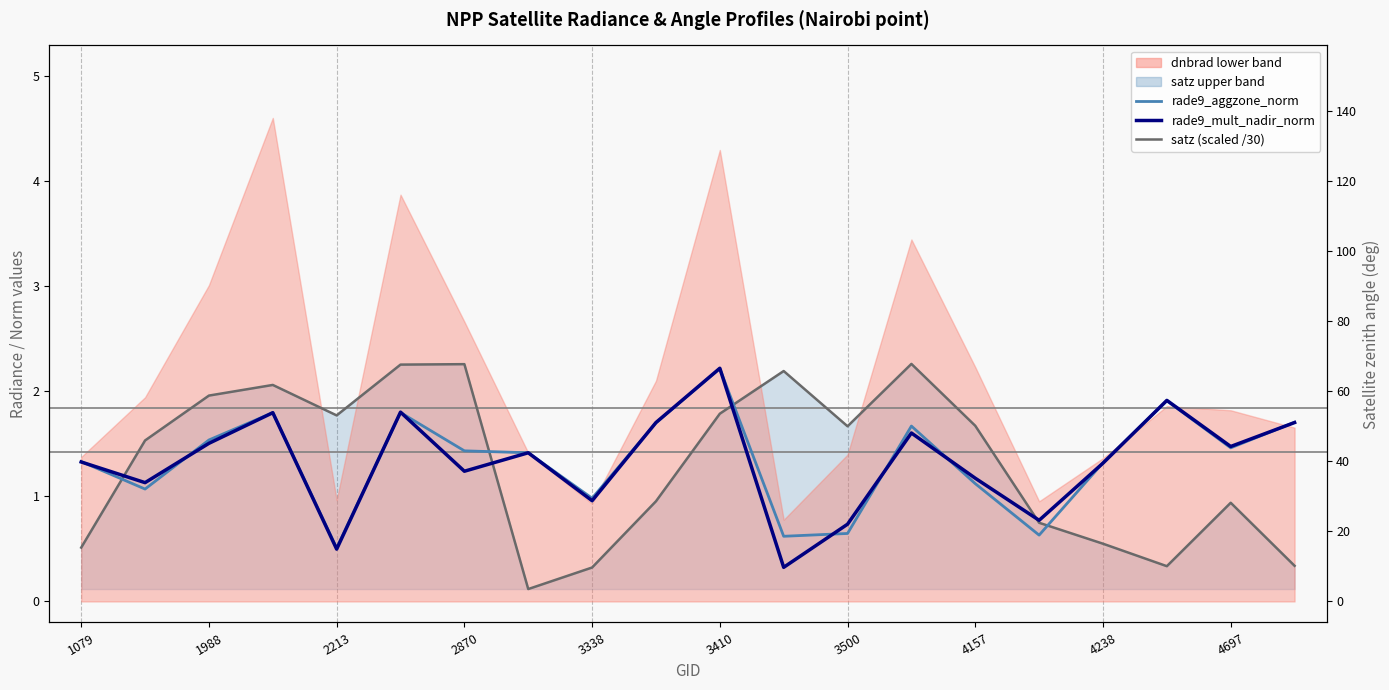

True or false: rade9_aggzone_norm (median) and satz (scaled /30) intersect in this chart.

True